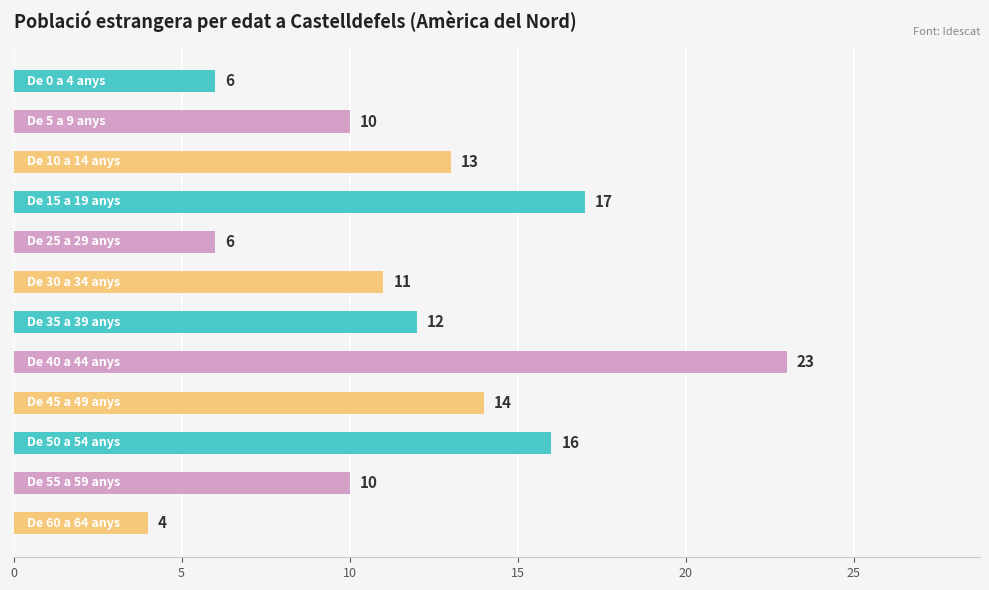

What is the difference between the maximum and minimum values?

19